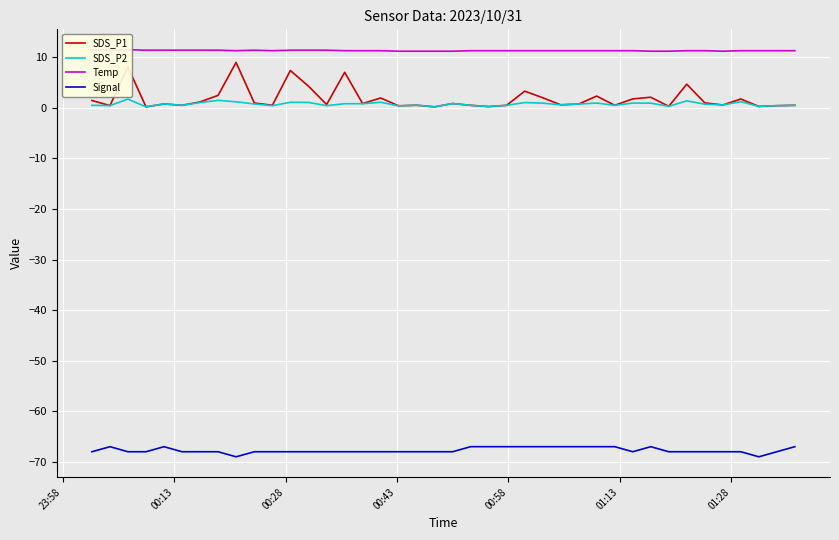

True or false: SDS_P1 has more than 1 interior local peaks.

True